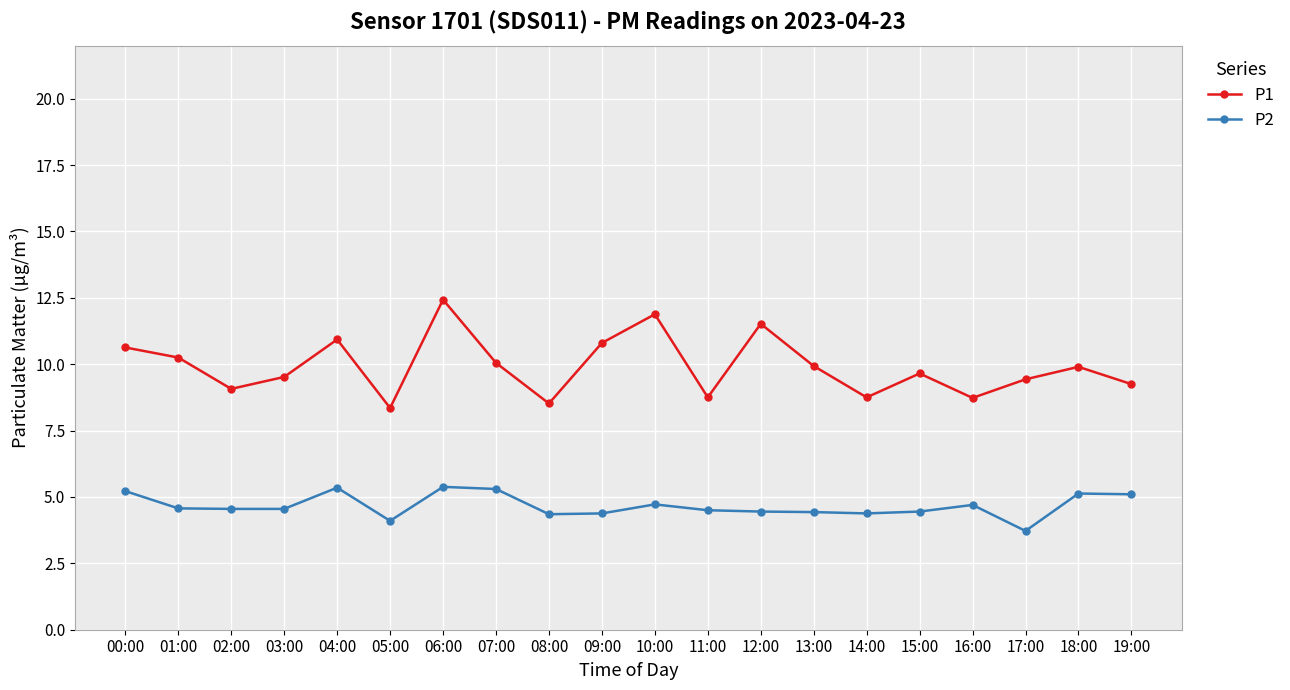

True or false: P2 and P1 intersect in this chart.

False